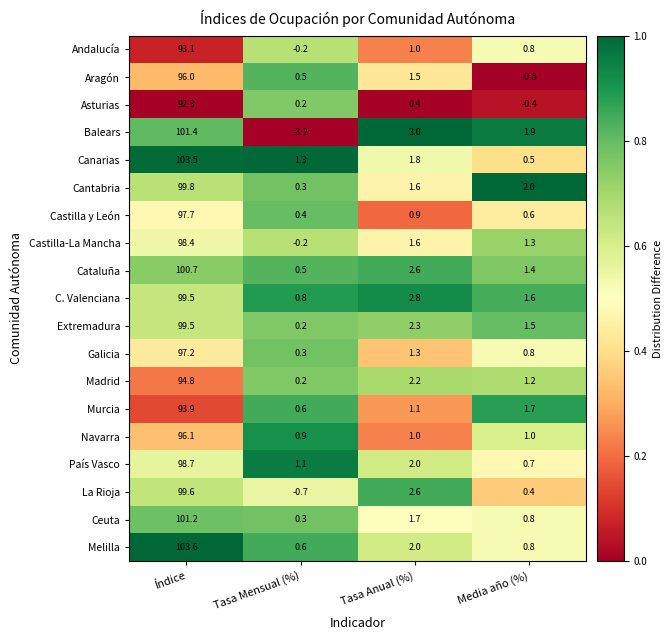

The value of Cantabria at Media año (%) is 0.7. True or false?

False